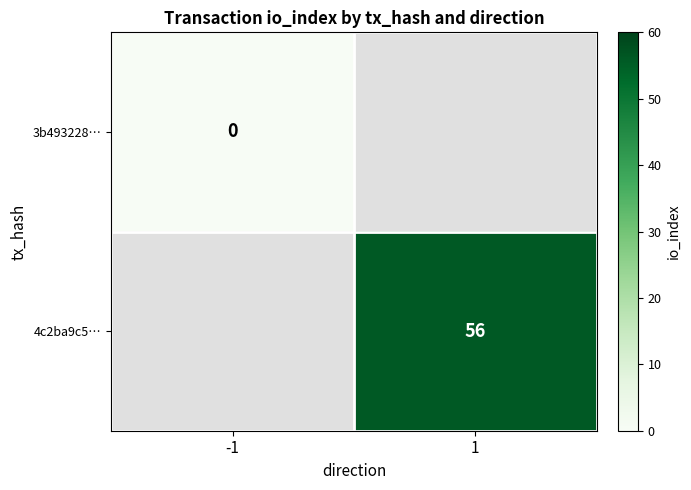

True or false: 4c2ba9c5… has a value of 56 at 1.

True